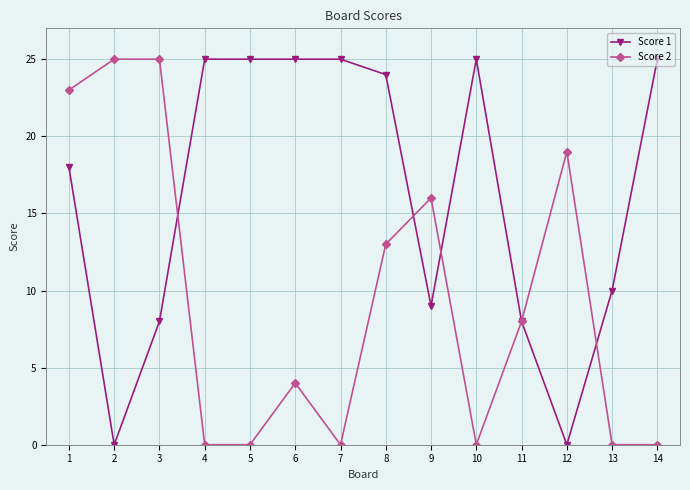

Does the chart display data point markers on the line(s)?

Yes